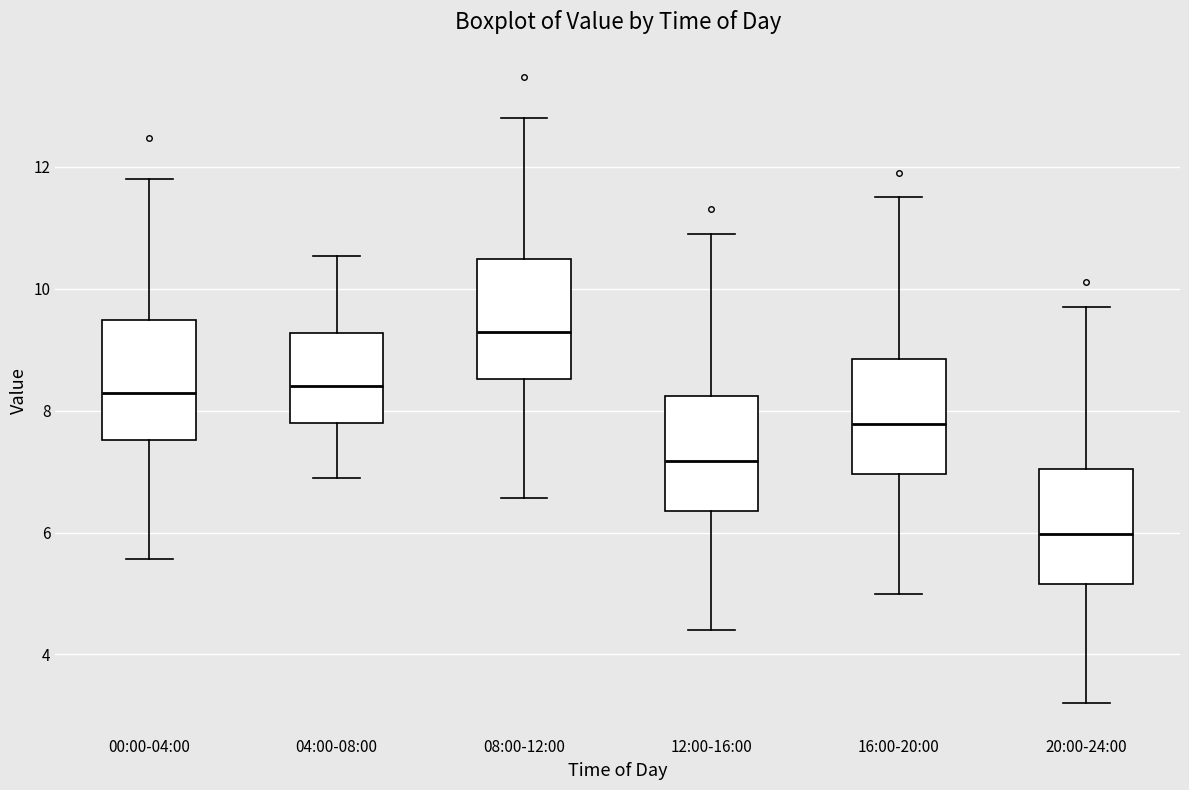

Where does the lower whisker of the box for 16:00-20:00 end on the y-axis? The values are not printed on the chart, so give them approximately, as read against the axis.

5.0